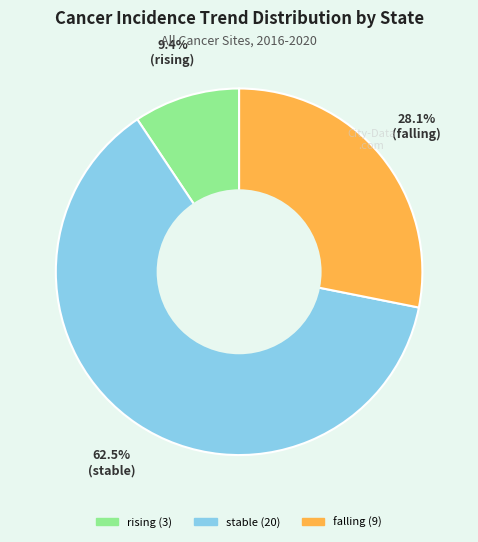

Which category accounts for the majority?

stable